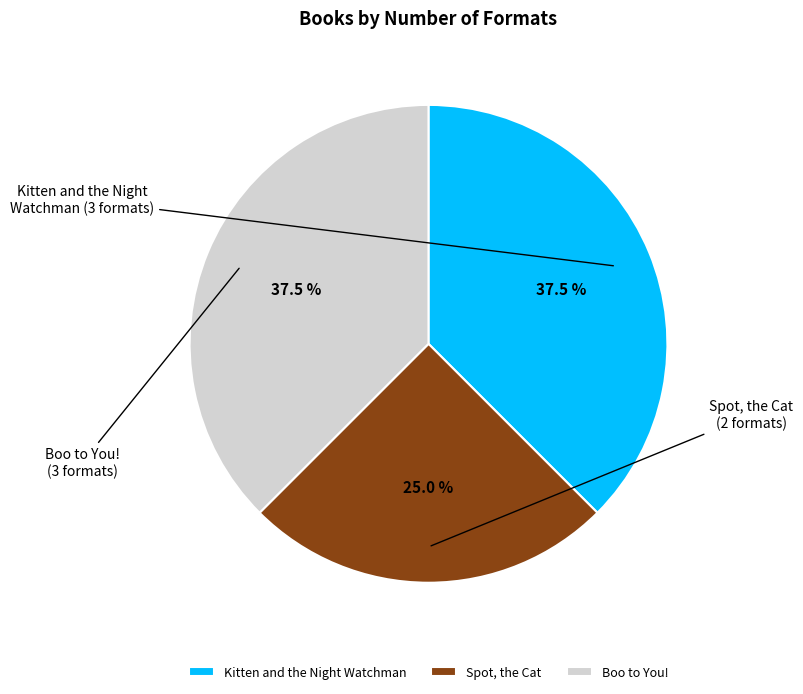

Which category has the smallest portion of the pie?

Spot, the Cat